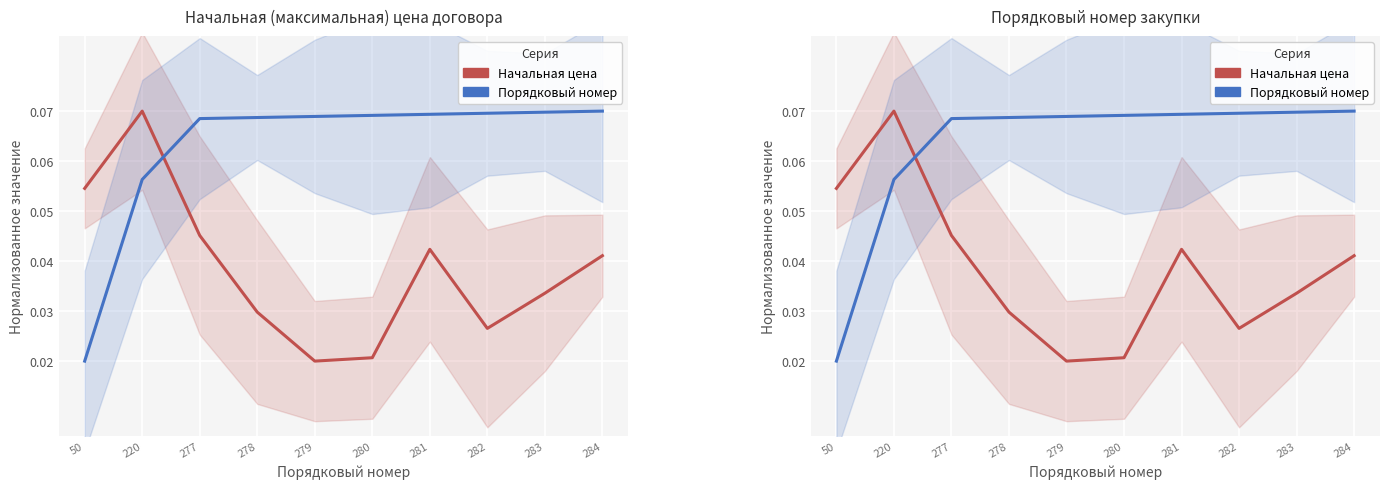

Which has a higher value, 278 or 280?

278